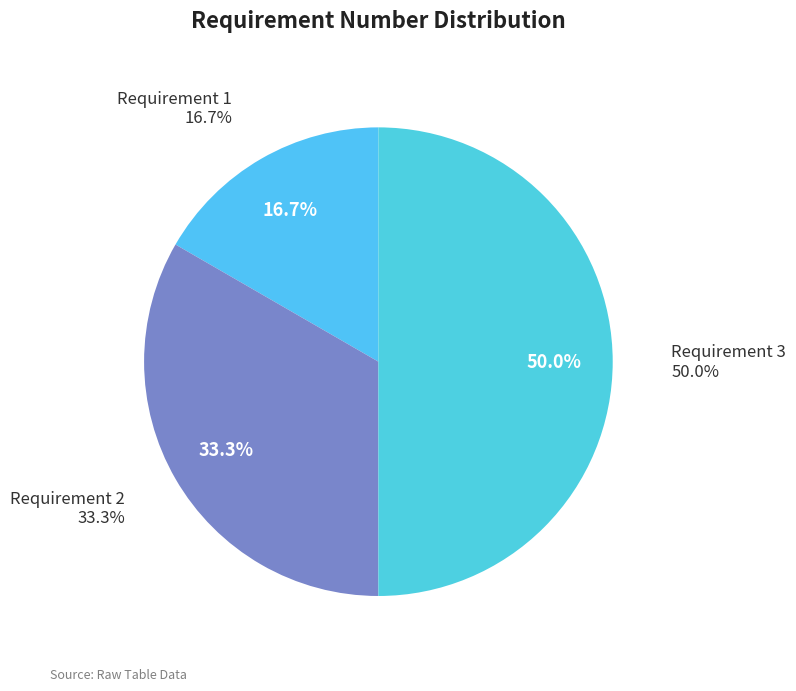

True or false: Requirement 2 accounts for 33% of the total.

True